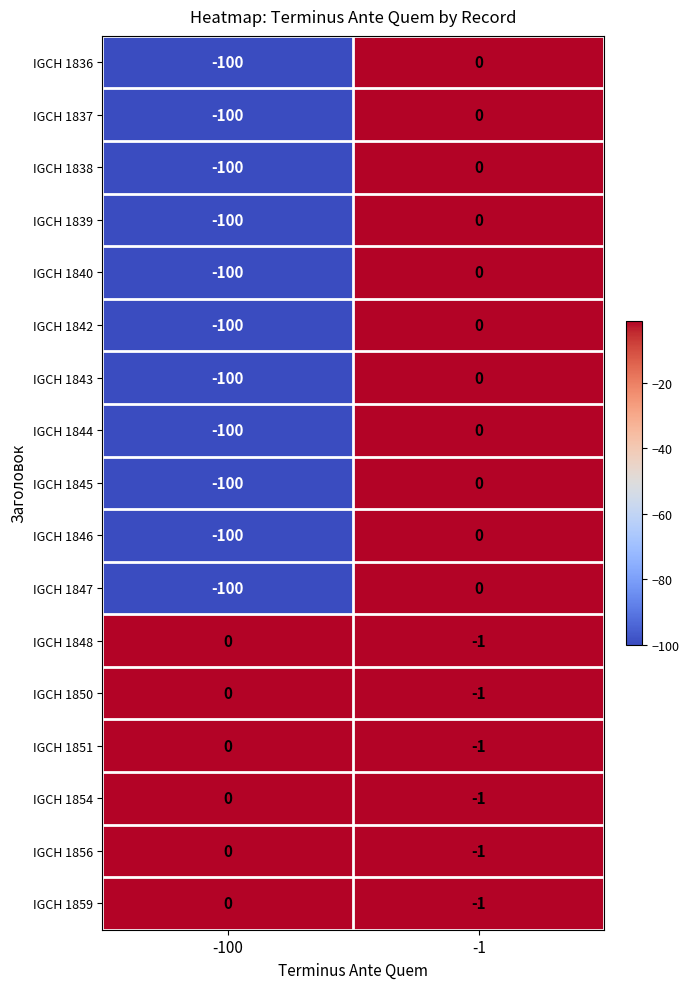

What is the smallest value displayed?

-100